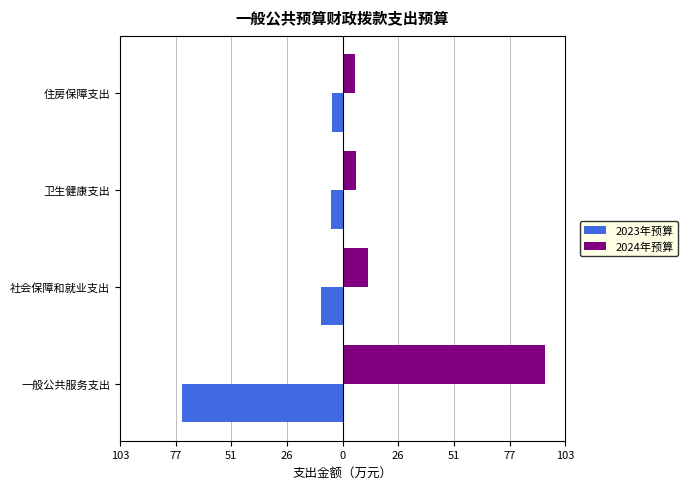

What are all the series names shown in the legend?

2023年预算, 2024年预算